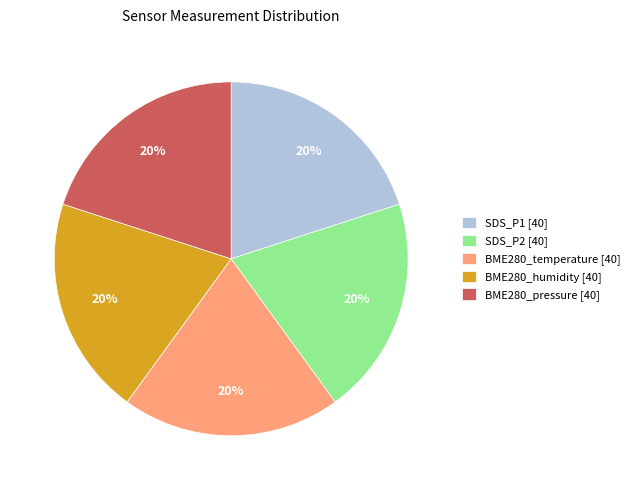

The BME280_humidity slice represents 1% of the pie. True or false?

False